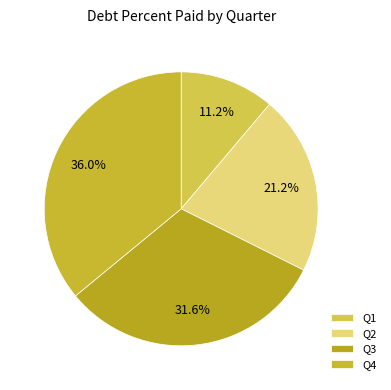

Rank the categories by value from lowest to highest.

Q1, Q2, Q3, Q4